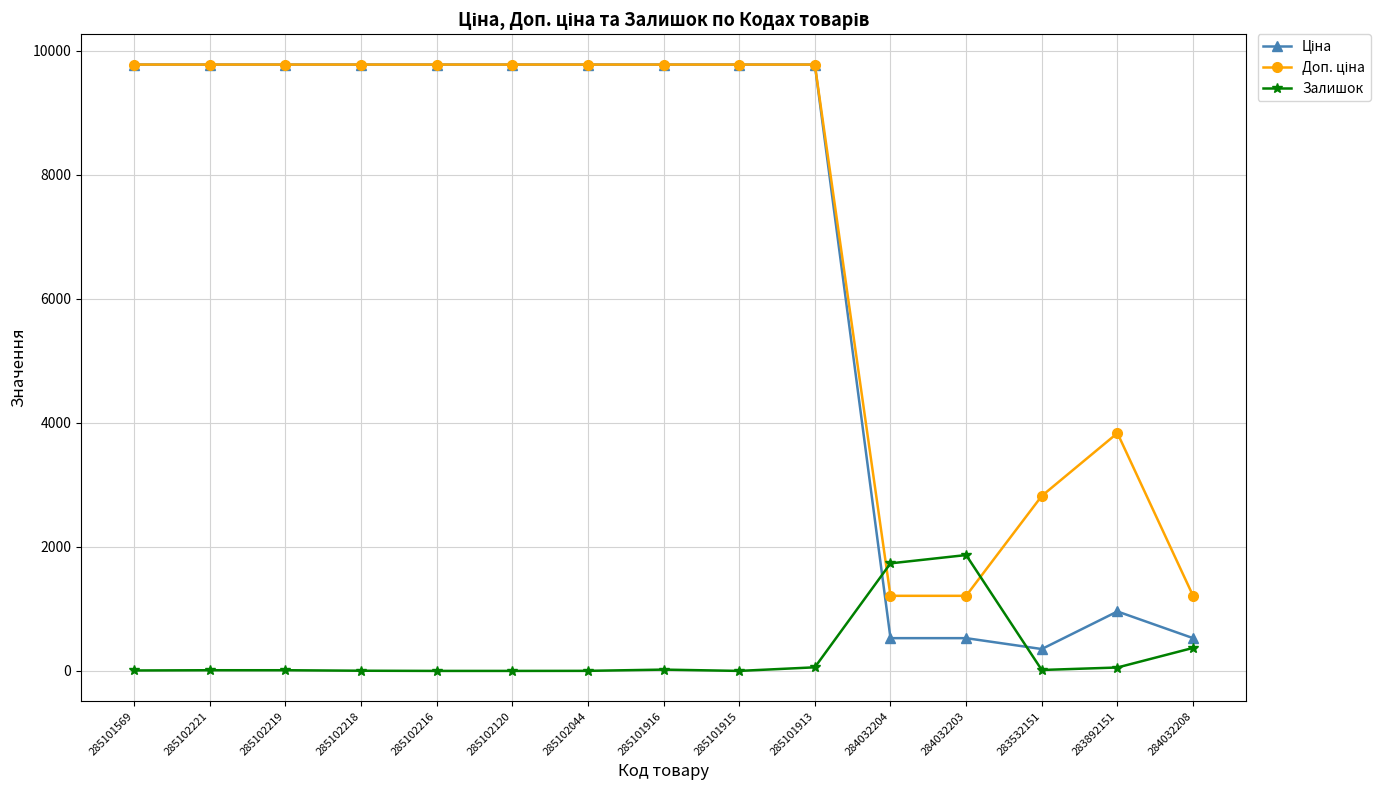

What is the difference between the highest and lowest values at 285102218?

9772.5